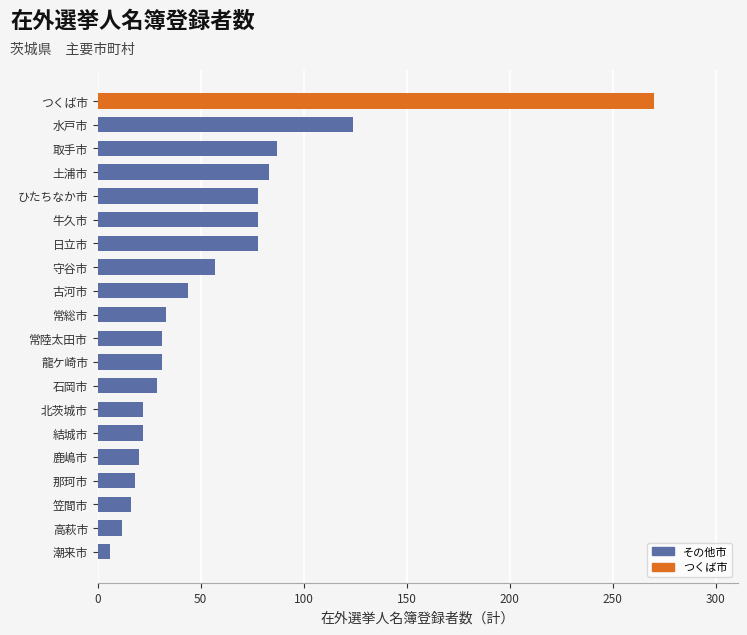

What is the average value?

57